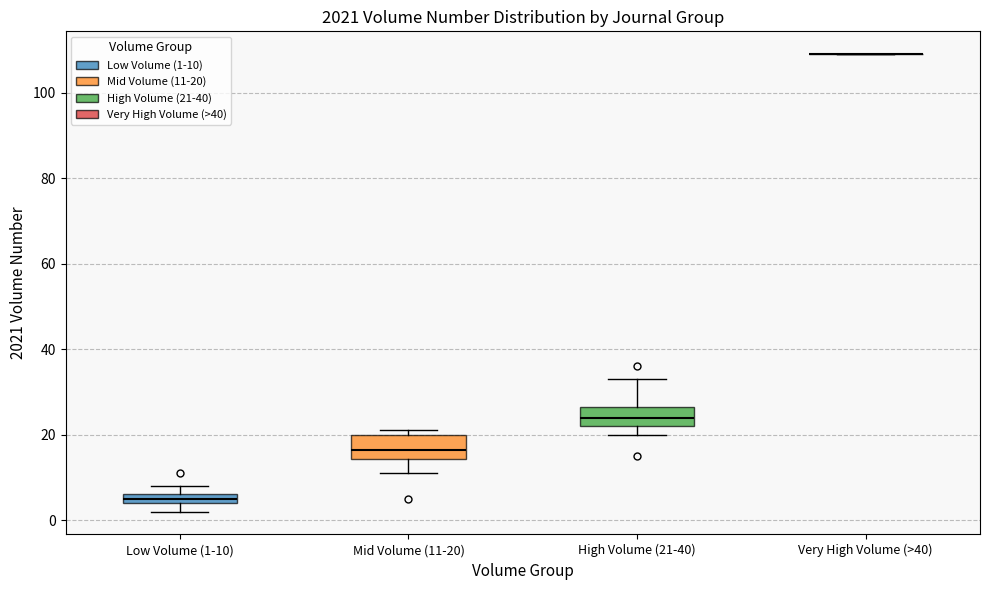

Where does the median line of the box for High Volume (21-40) sit on the y-axis? The values are not printed on the chart, so give them approximately, as read against the axis.

24